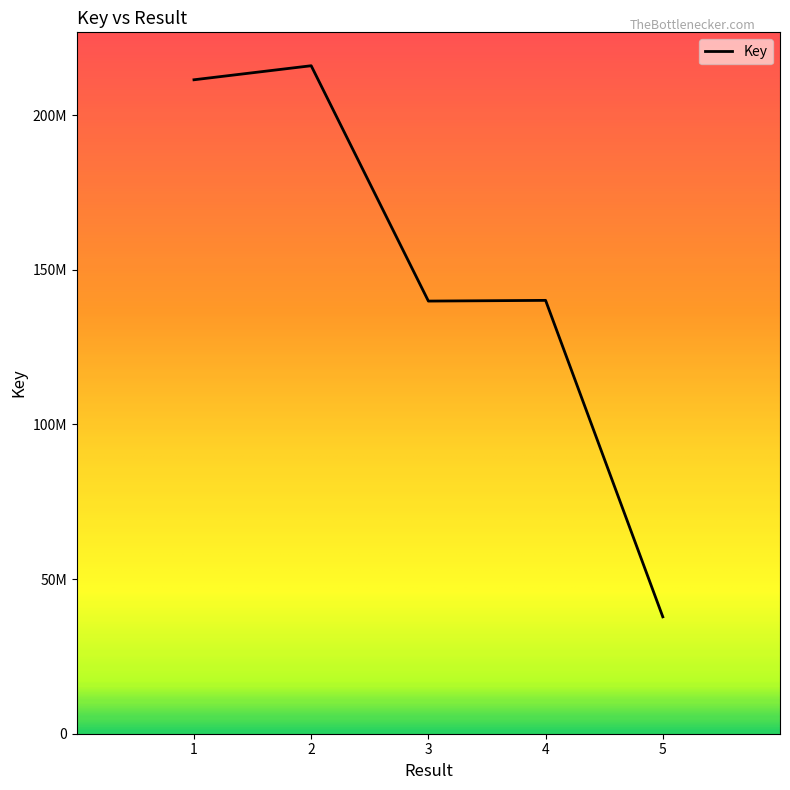

How many interior local valleys (lower than both neighbors) does the data have?

1